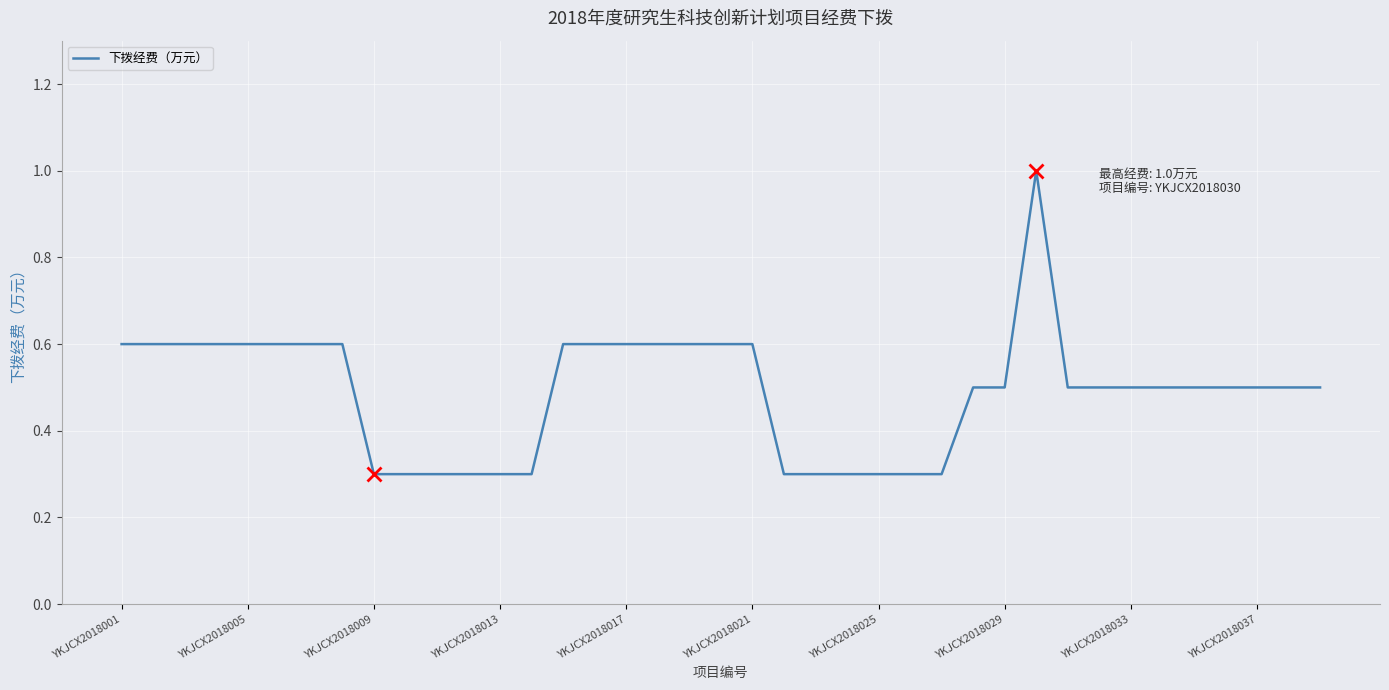

What is the greatest value displayed?

1.0